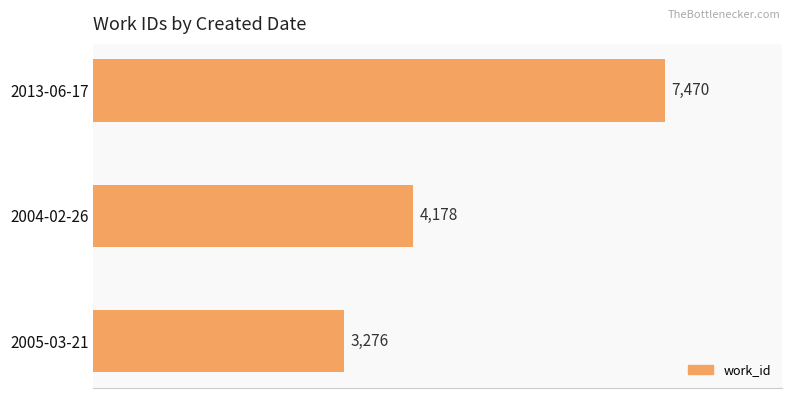

Is it true that the value at 2013-06-17 is 2997?

False